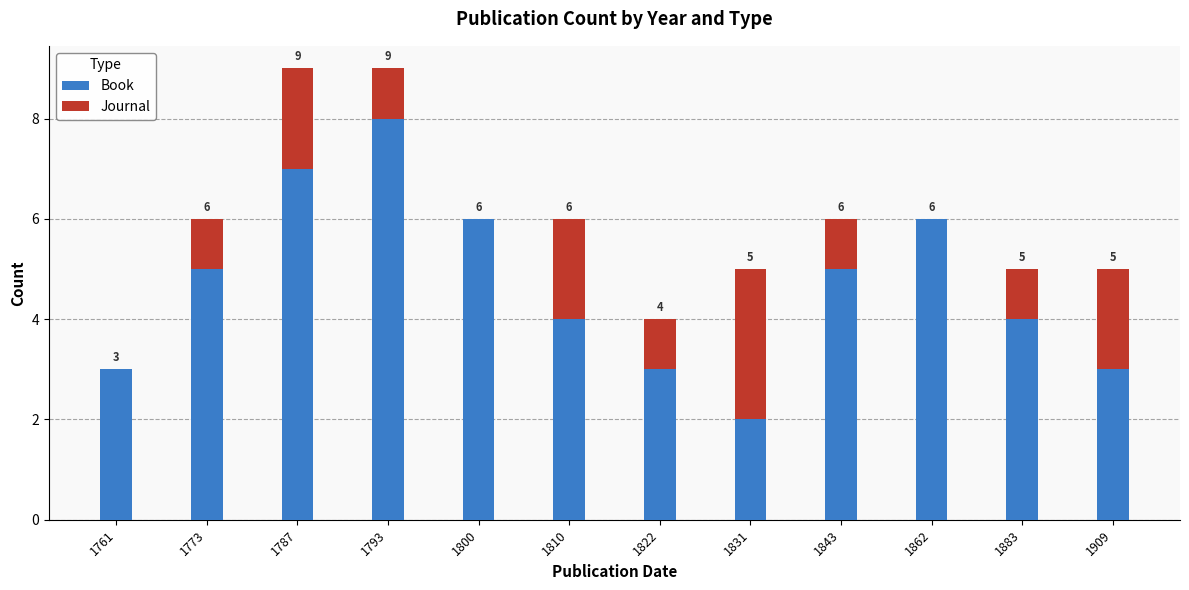

What are all the series names shown in the legend?

Book, Journal